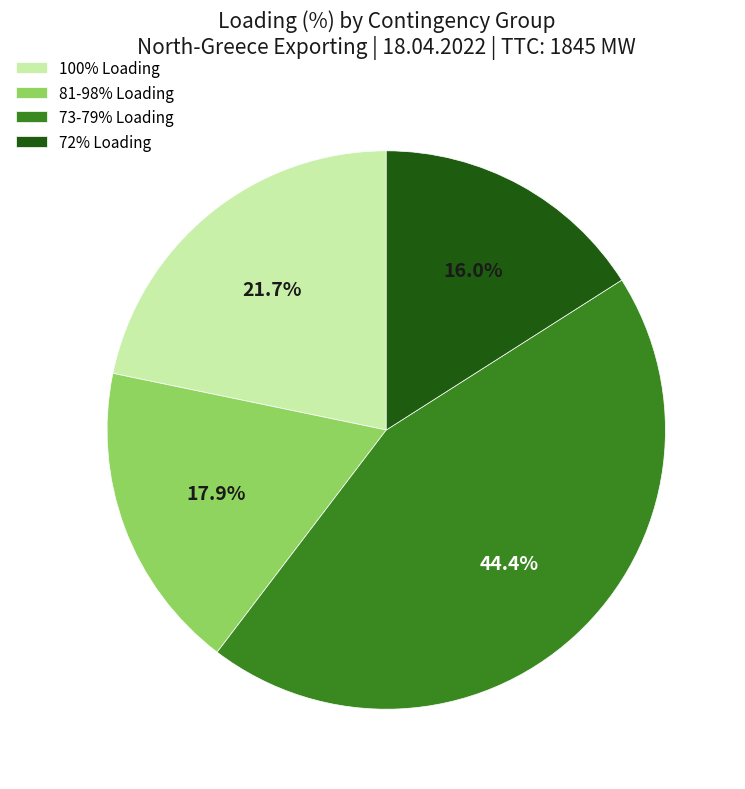

Does 73-79% Loading account for over 50% of the chart?

No